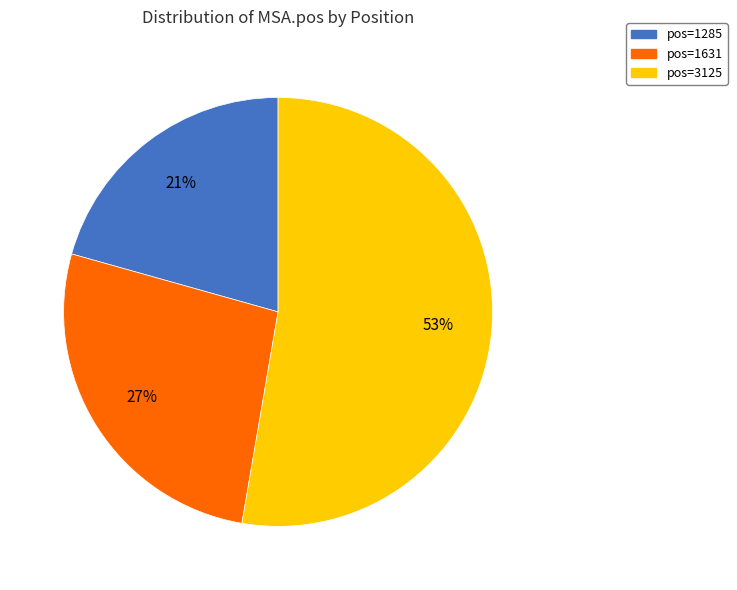

Rank the categories by value from highest to lowest.

pos=3125, pos=1631, pos=1285